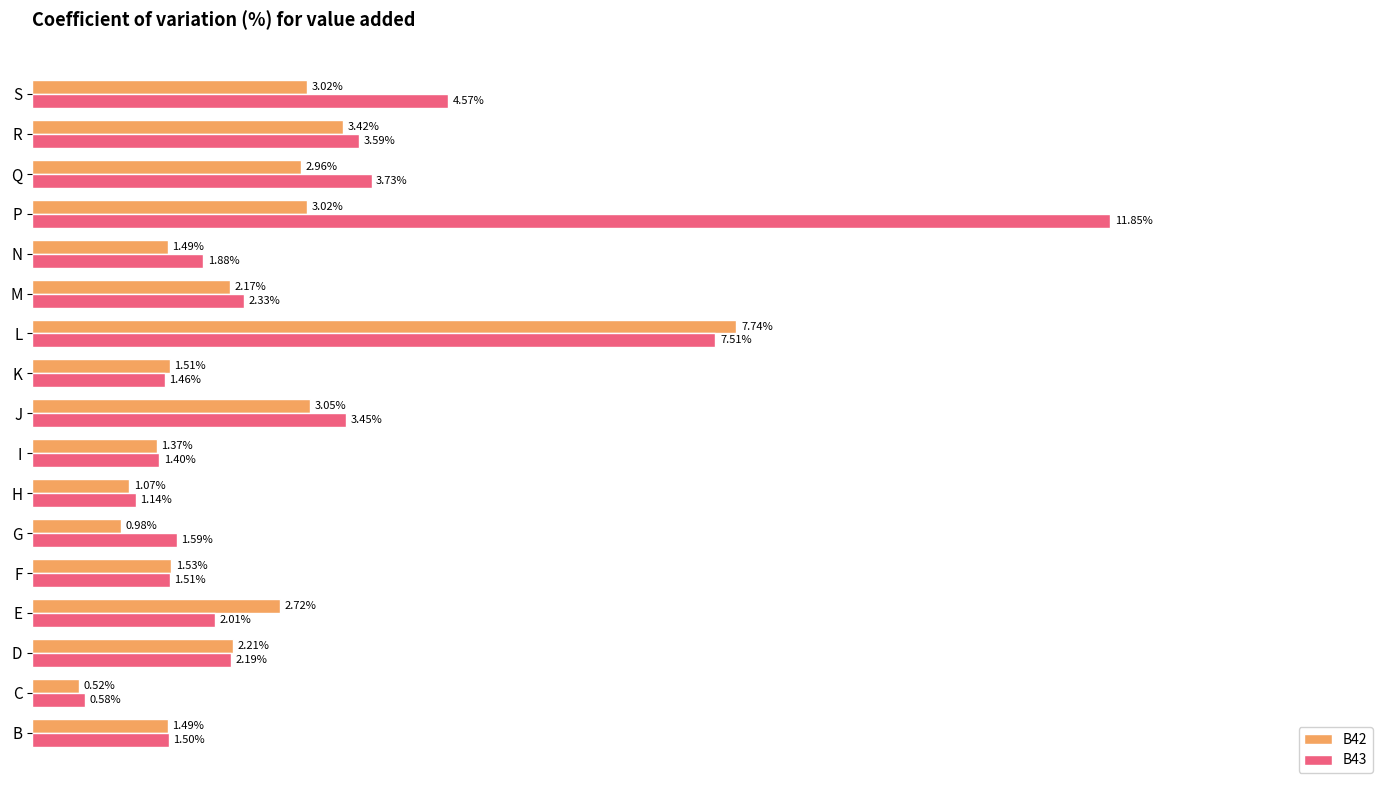

List the series in order of their overall mean, highest first.

B43, B42